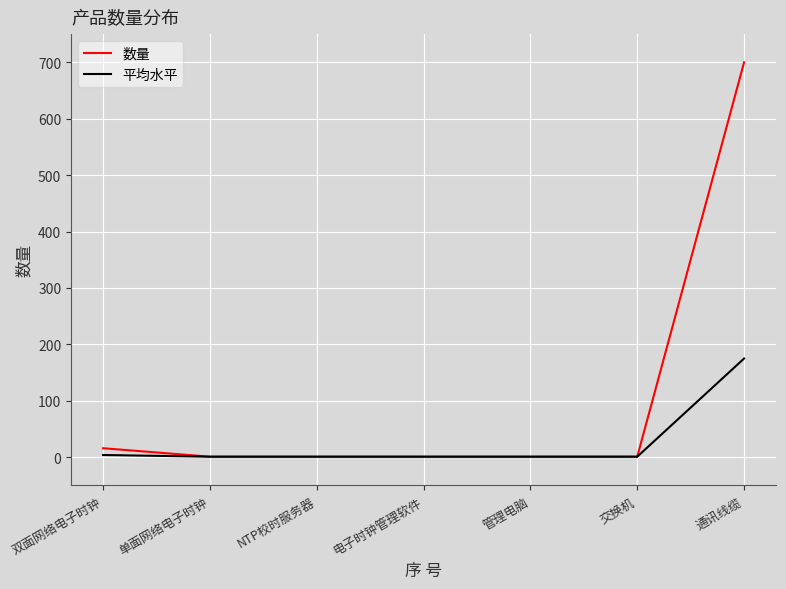

At 双面网络电子时钟, list the series in order from largest to smallest.

数量, 平均水平